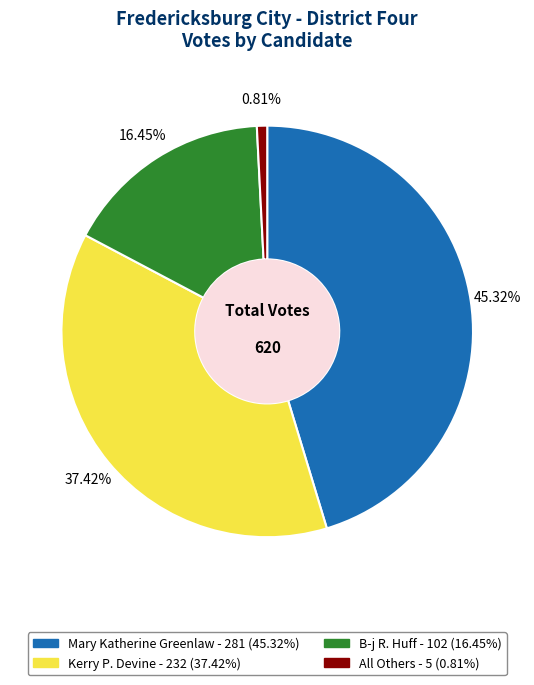

What percentage is NOT represented by All Others?

99.2%